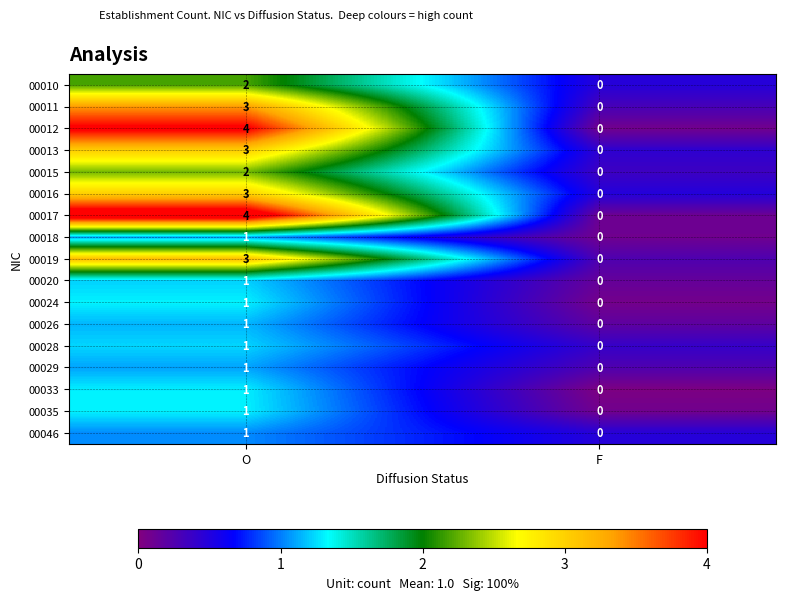

Rank the categories by 00026 value from lowest to highest.

F, O